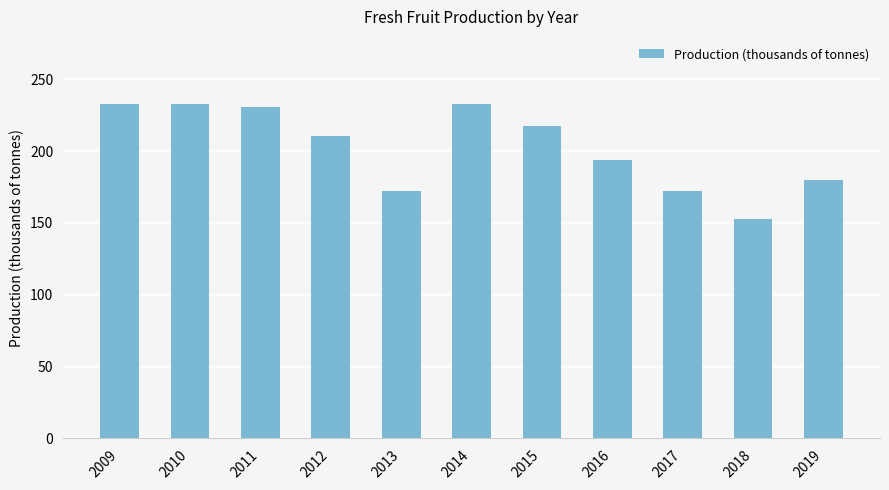

Which category has the lowest value across all series?

2018